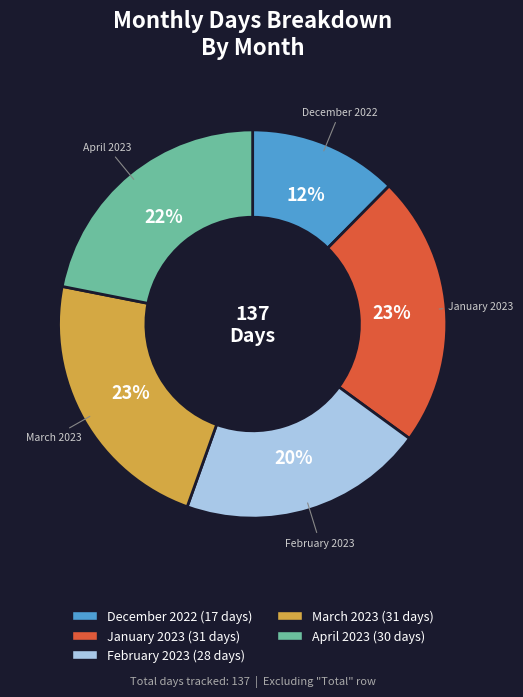

True or false: April 2023 accounts for 22% of the total.

True